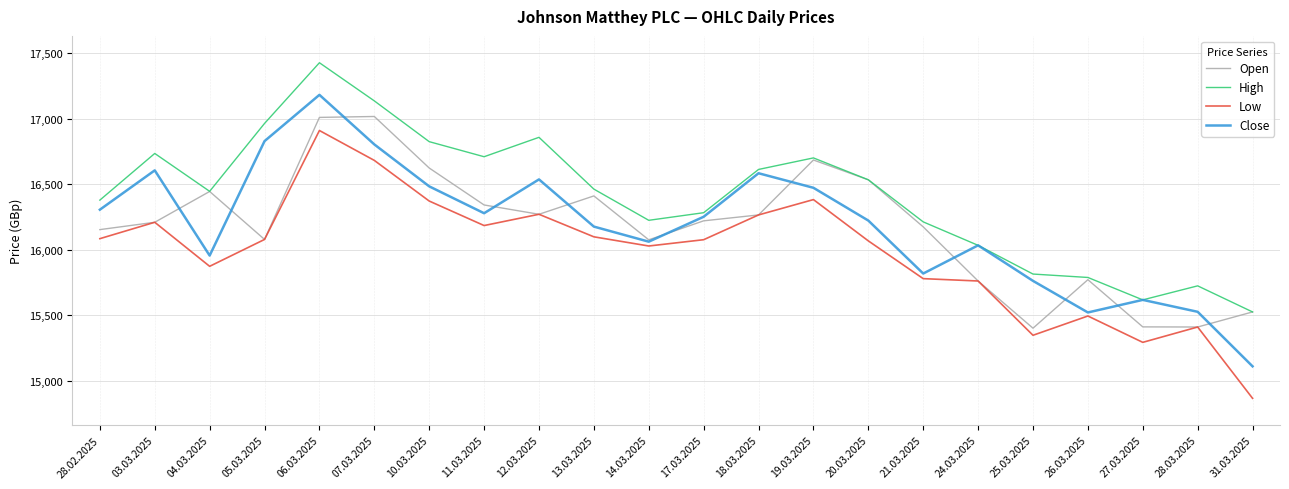

Count the number of categories in the chart.

22